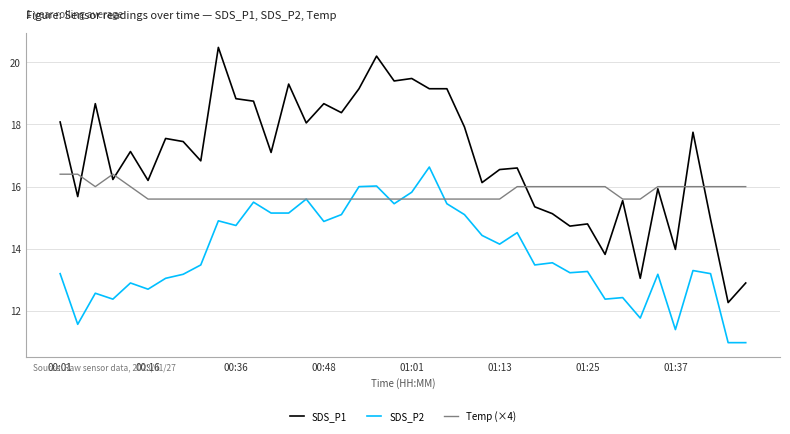

What is the difference between the maximum and minimum values in the Temp (×4) series?

0.8